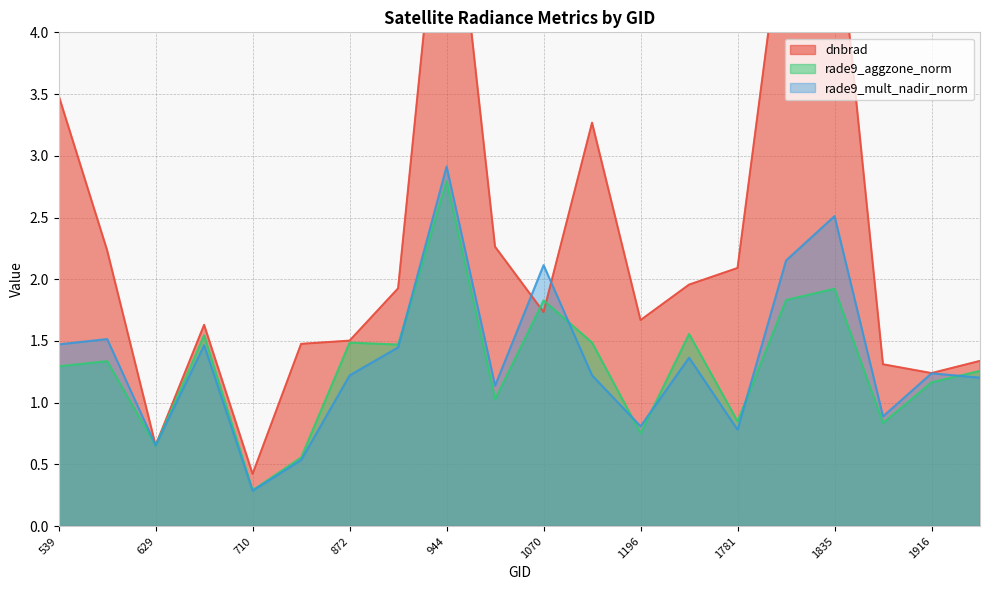

How many distinct data groups are displayed?

3